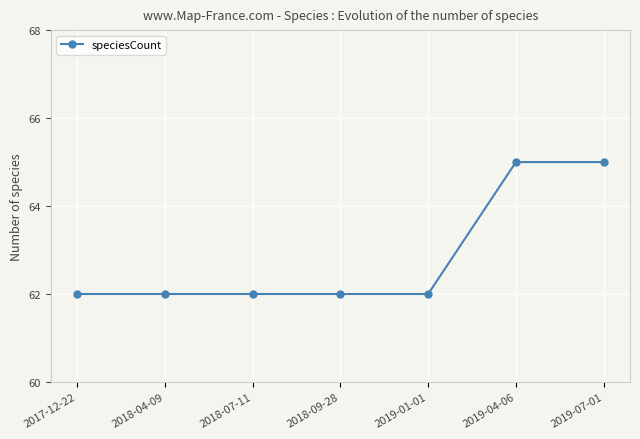

What is the maximum value shown in the chart?

65